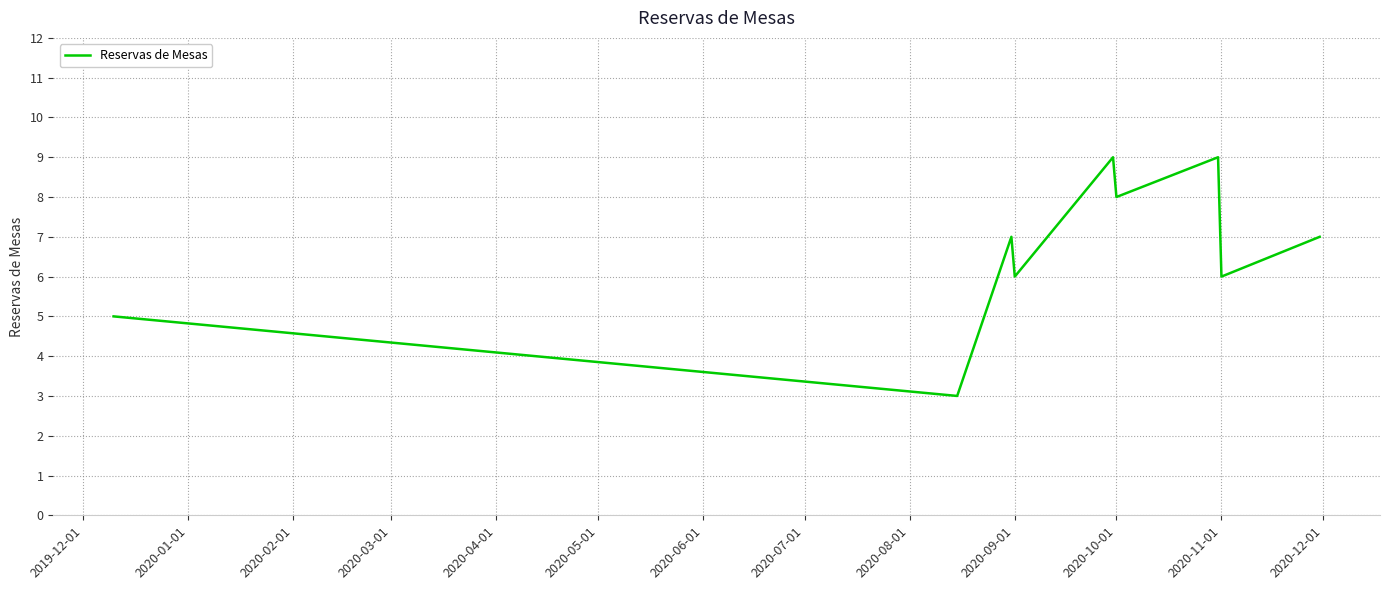

What is the maximum value shown in the chart?

9